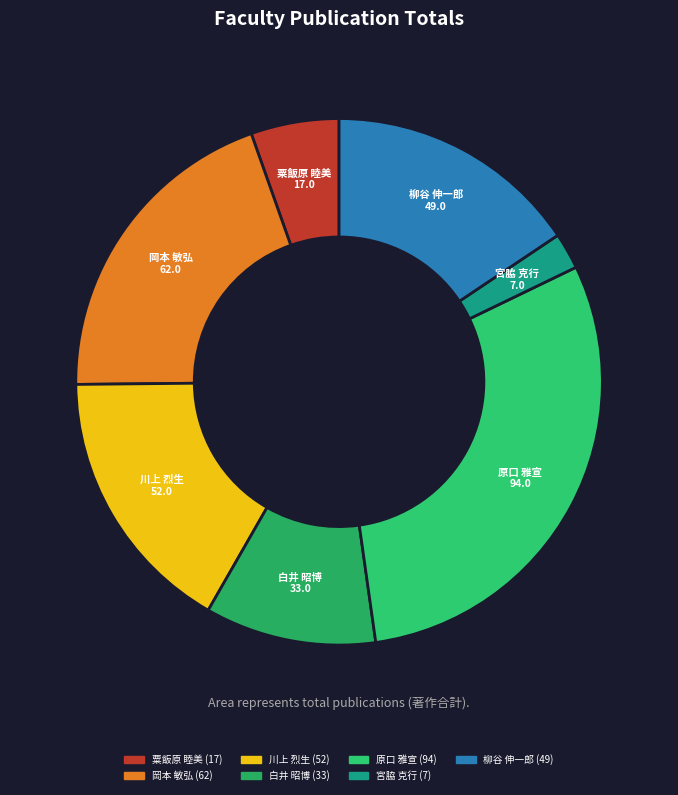

Is it true that 柳谷 伸一郎 is 16% of the pie?

True